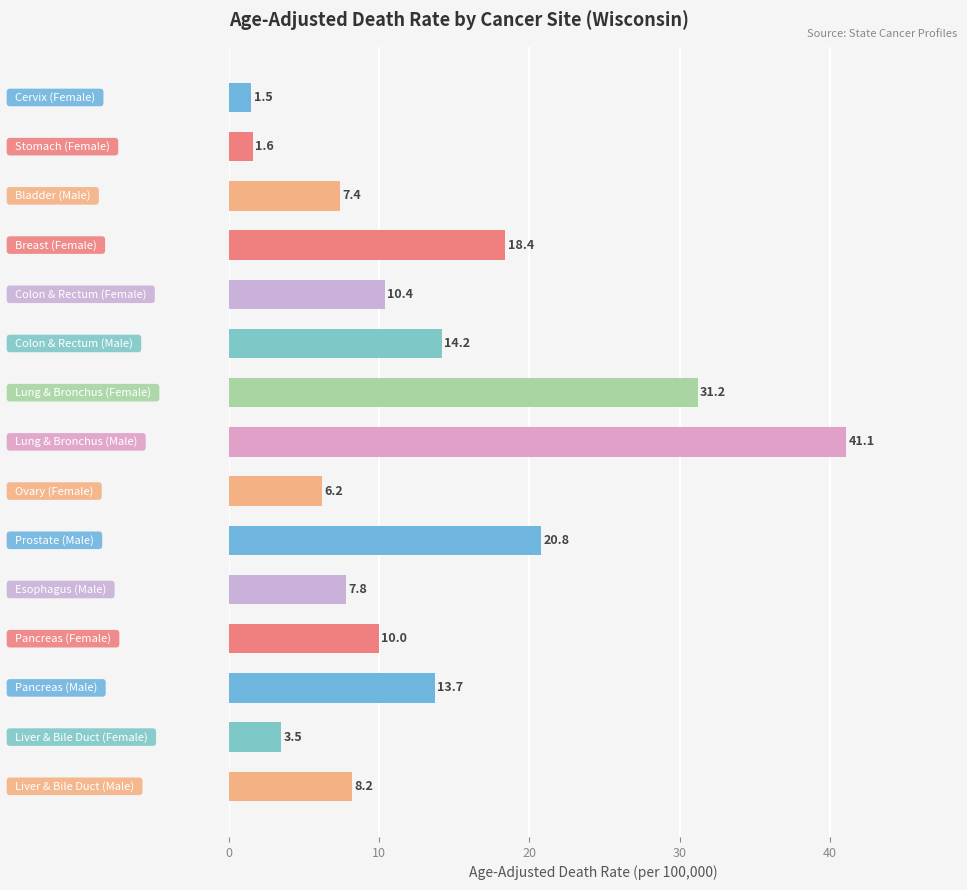

What is the smallest value displayed?

1.5